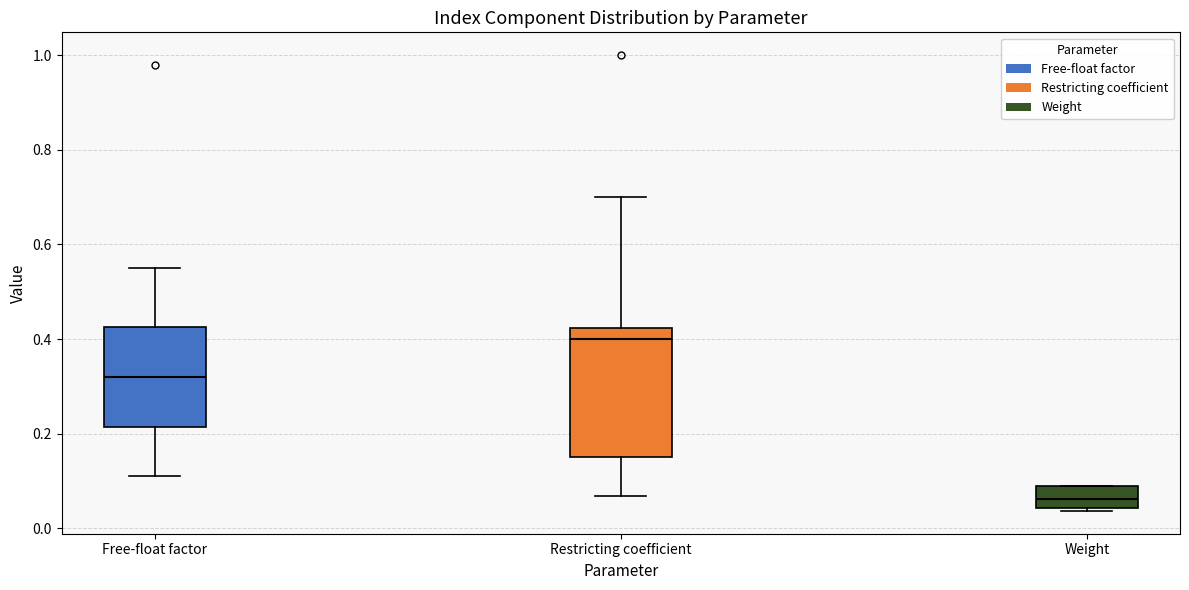

Reading left to right, read every box against the y-axis: the position of its median line, the range the box covers, and the ends of its whiskers. The values are not printed on the chart, so give them approximately, as read against the axis.

Free-float factor: median 0.32, box 0.22 to 0.42, whiskers 0.12 to 0.56
Restricting coefficient: median 0.40, box 0.16 to 0.42, whiskers 0.06 to 0.70
Weight: median 0.06, box 0.04 to 0.08, whiskers 0.04 (just below the box's lower edge) to 0.10